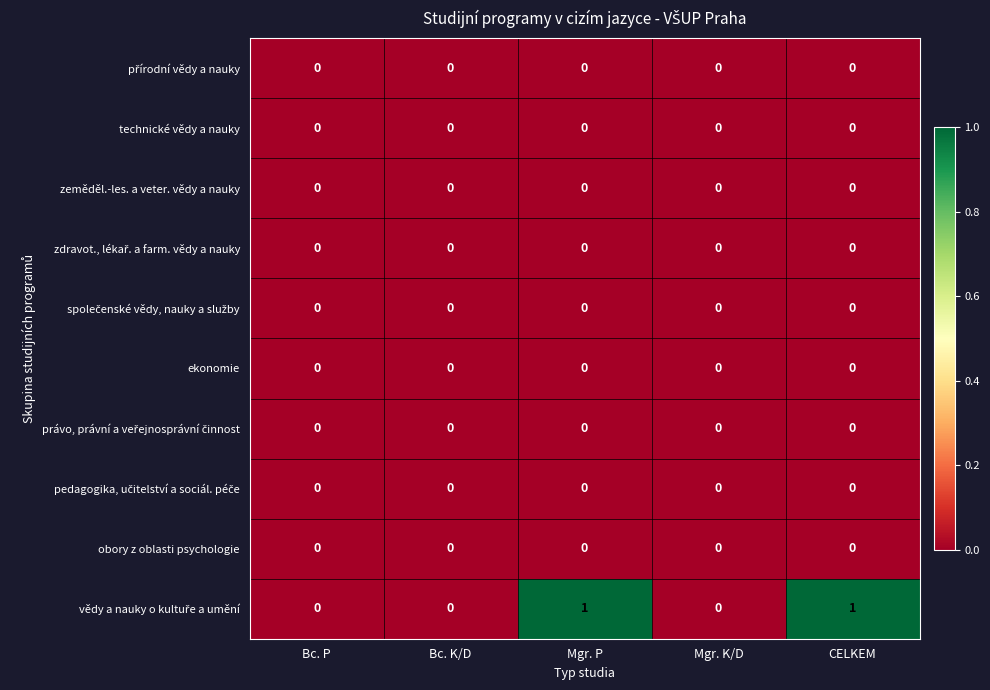

The technické vědy a nauky series shows 0 at Bc. K/D. True or false?

True